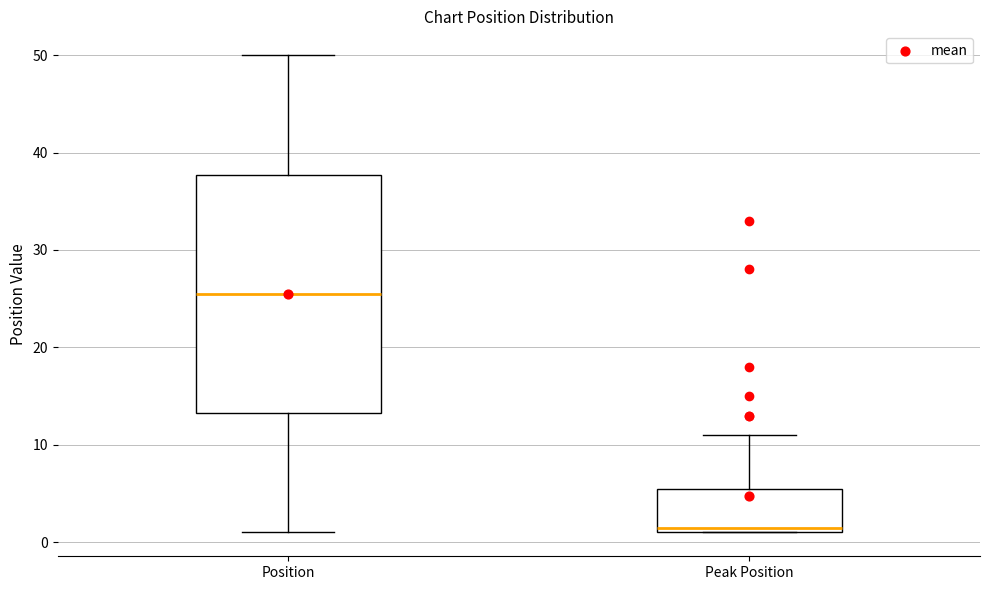

Which box is the tallest, from its lower edge to its upper edge?

Position